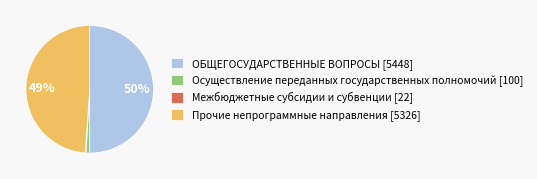

To the nearest percent, what is the average slice percentage?

25%